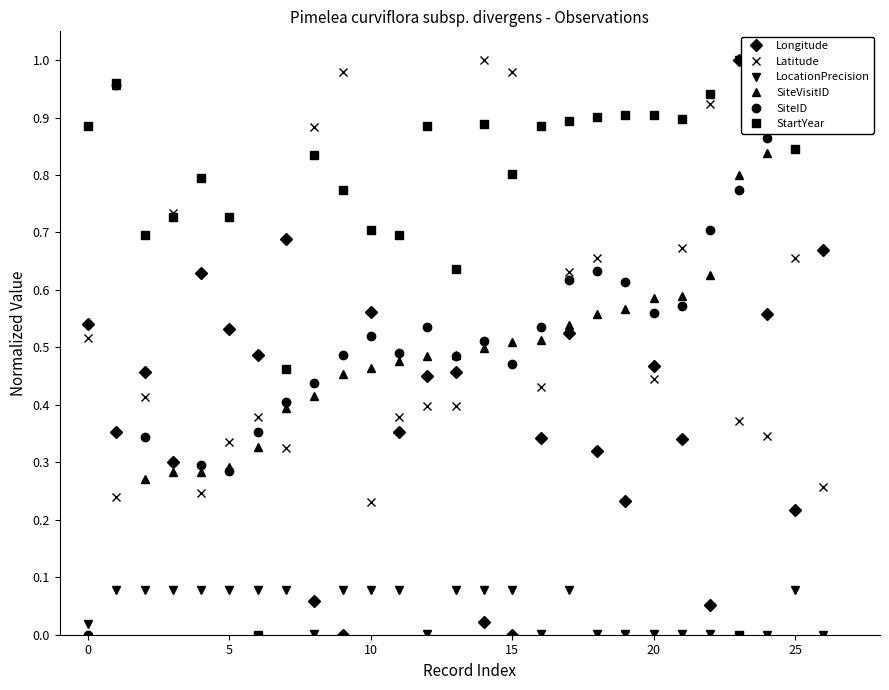

What is the sum of all StartYear values?

20.6